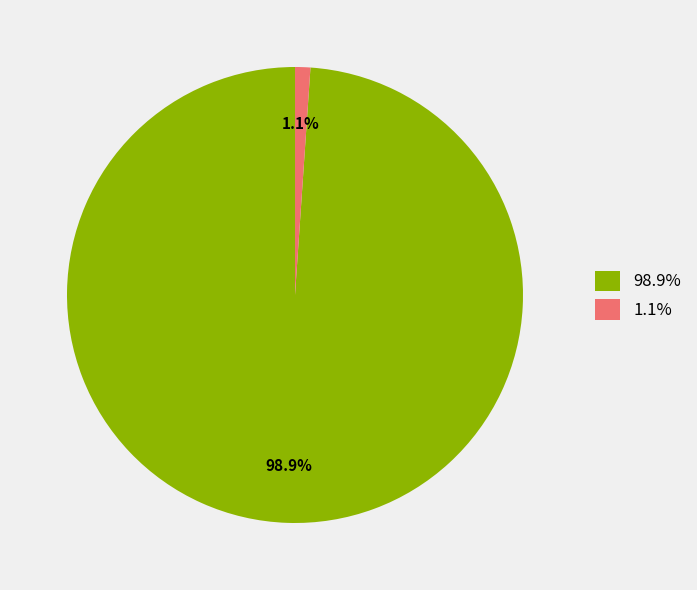

To the nearest percent, what is the difference between the largest and smallest slice percentages?

98%